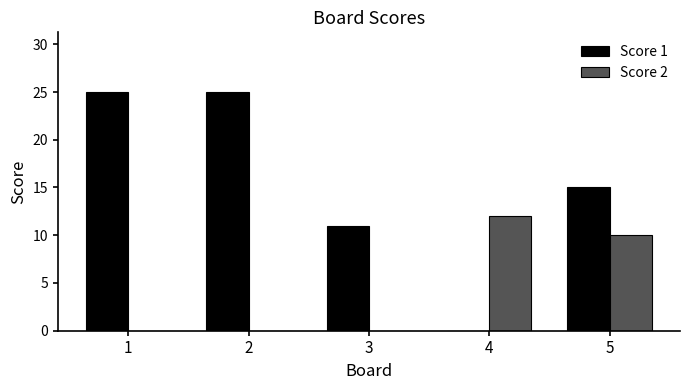

What is the total value across all series at 2?

25